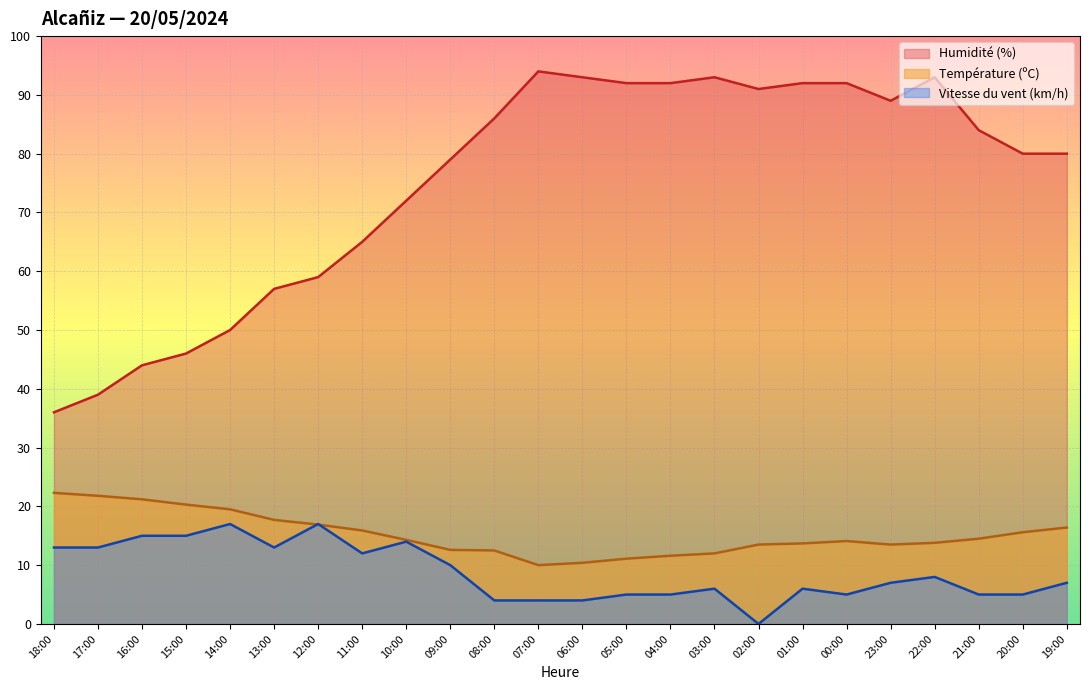

What position from the right is 05:00?

11